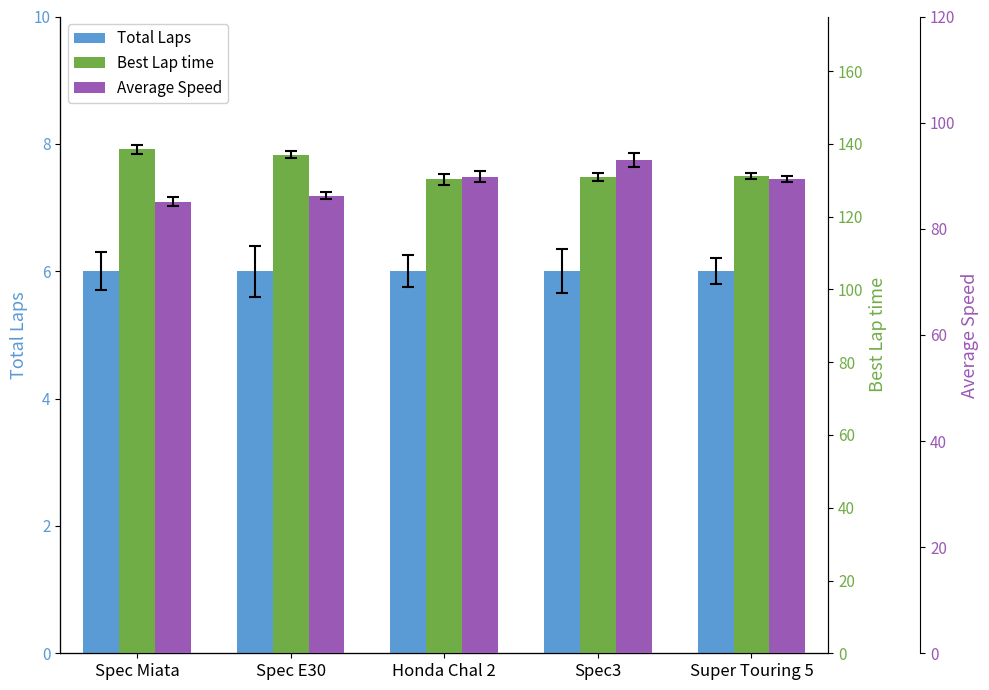

What is the total value across all series at Honda Chal 2?

226.1